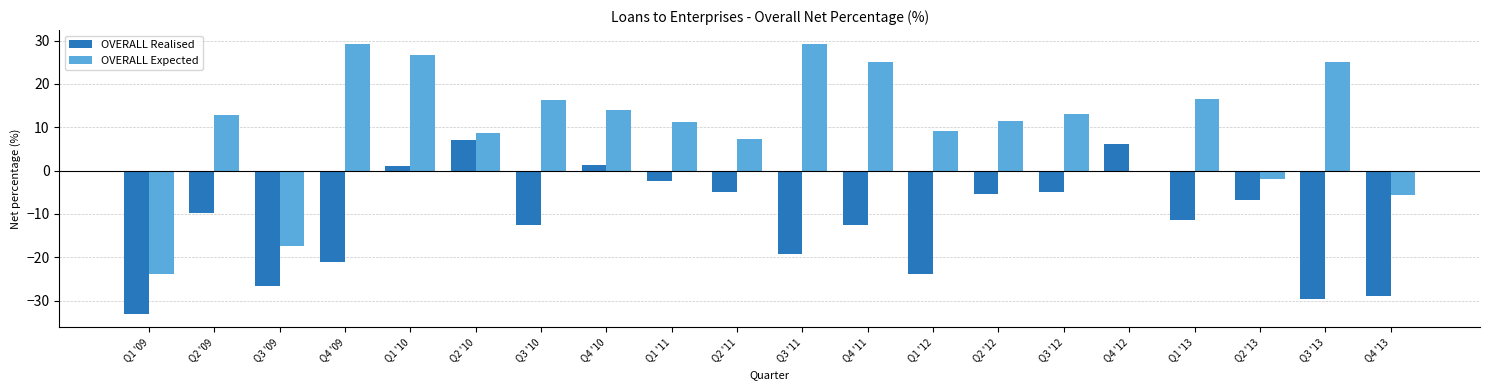

Which series has the widest spread of values?

OVERALL Expected